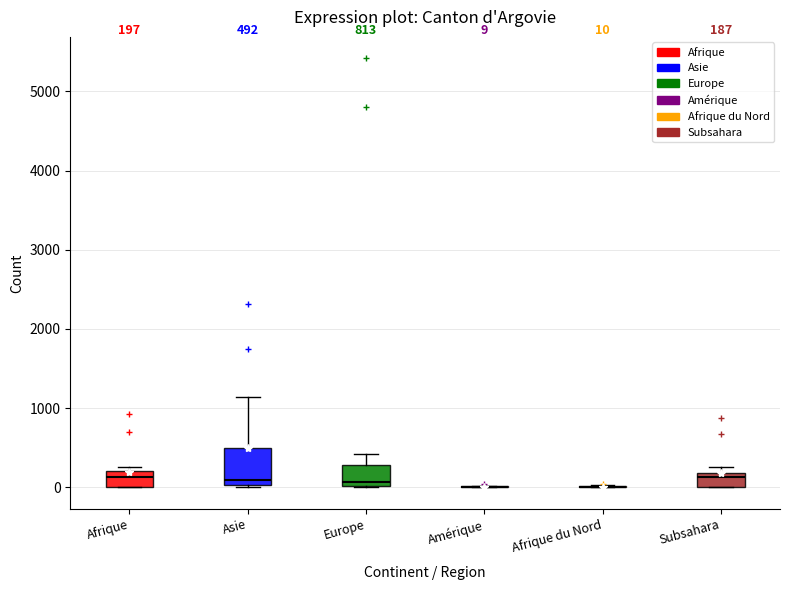

Comparing the boxes themselves (not the whiskers), which one is the tallest?

Asie